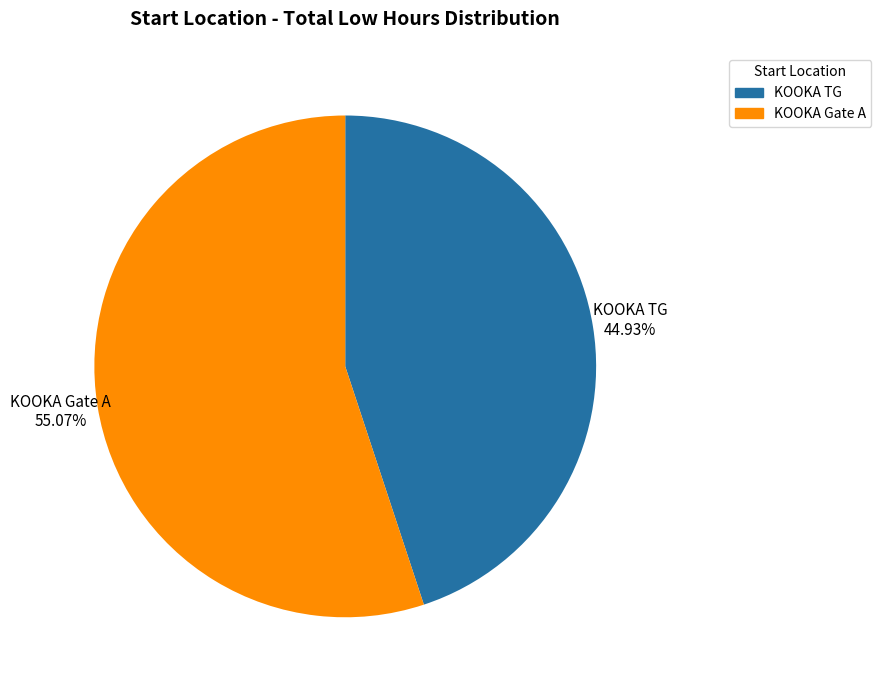

Is it true that KOOKA Gate A is 33% of the pie?

False